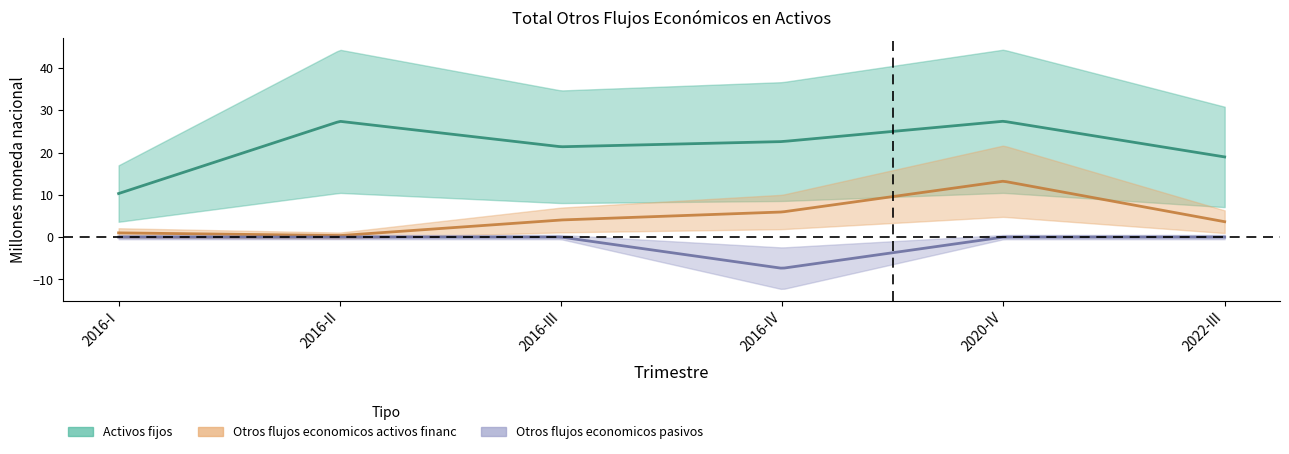

In Otros flujos economicos pasivos, how many points are lower than both neighbors (excluding endpoints)?

1